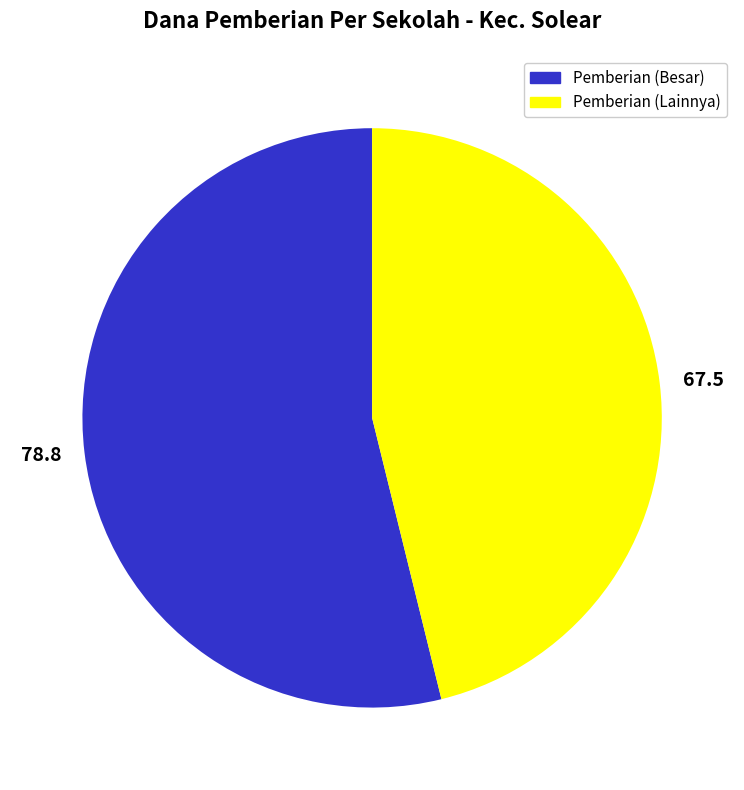

Which has a higher value, 67.5 or 78.8?

78.8